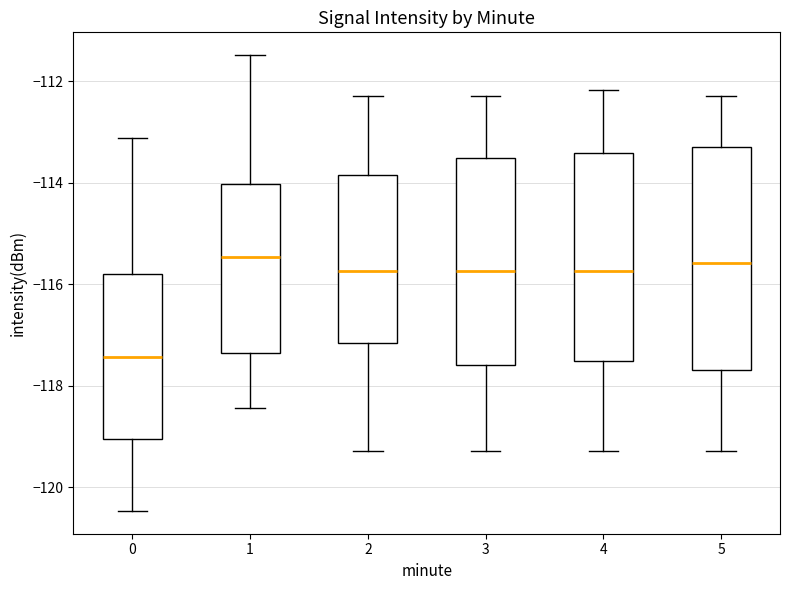

Reading left to right, transcribe this box plot: for each box, give where its median line is, the range the box spans, and where its two whiskers end, as read against the y-axis. The values are not printed on the chart, so give them approximately, as read against the axis.

0: median -117.4, box -119.0 to -115.8, whiskers -120.4 to -113.2
1: median -115.4, box -117.4 to -114.0, whiskers -118.4 to -111.4
2: median -115.8, box -117.2 to -113.8, whiskers -119.2 to -112.2
3: median -115.8, box -117.6 to -113.6, whiskers -119.2 to -112.2
4: median -115.8, box -117.6 to -113.4, whiskers -119.2 to -112.2
5: median -115.6, box -117.6 to -113.2, whiskers -119.2 to -112.2